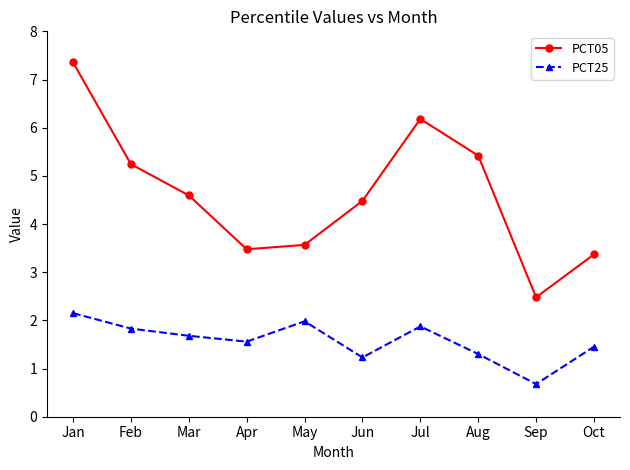

What is the sum of the PCT25 values at Jan and Jul?

4.0